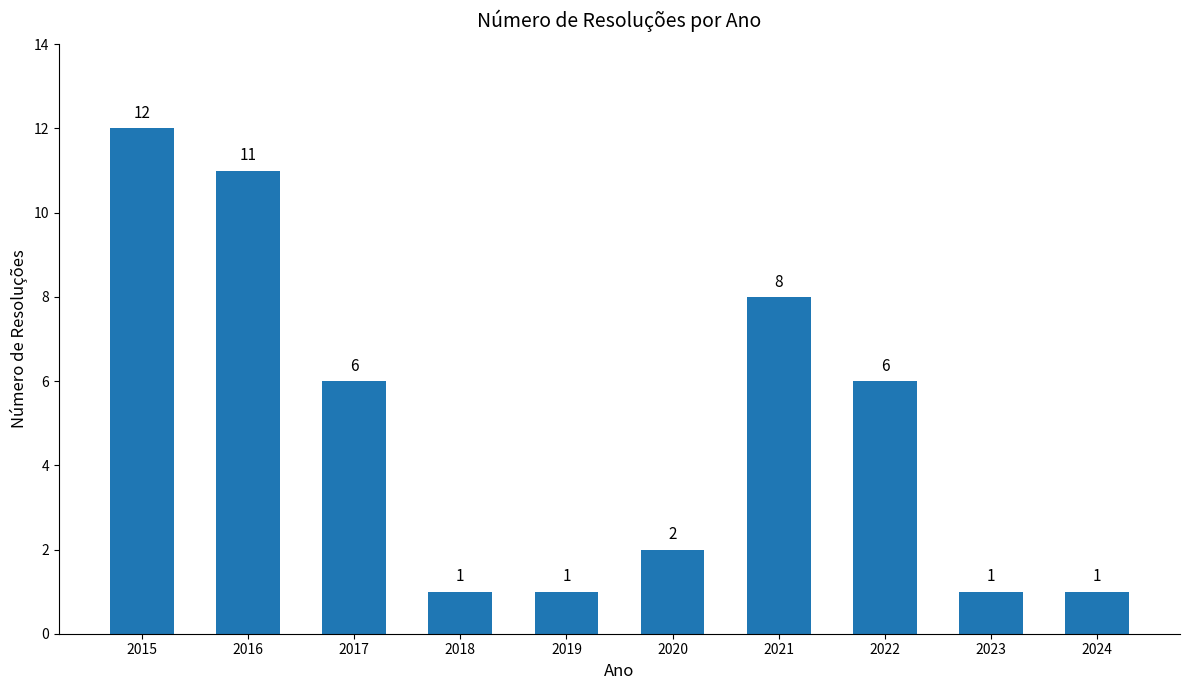

What is the difference between the second highest and second lowest values?

10